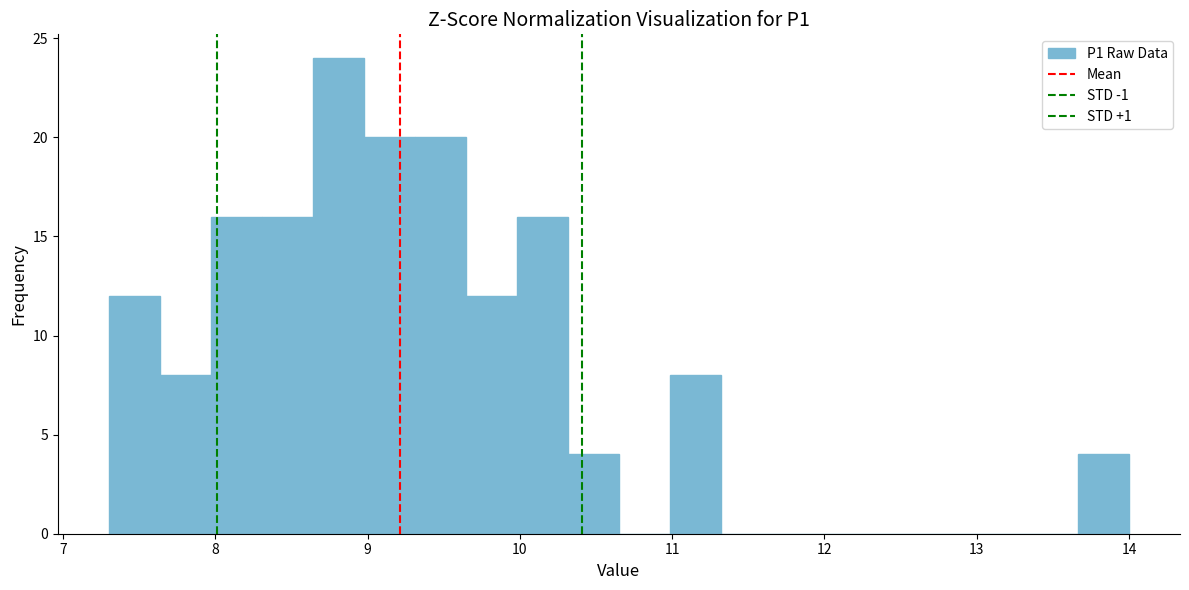

Read against the x-axis, roughly where is the centre of the tallest bar?

8.8